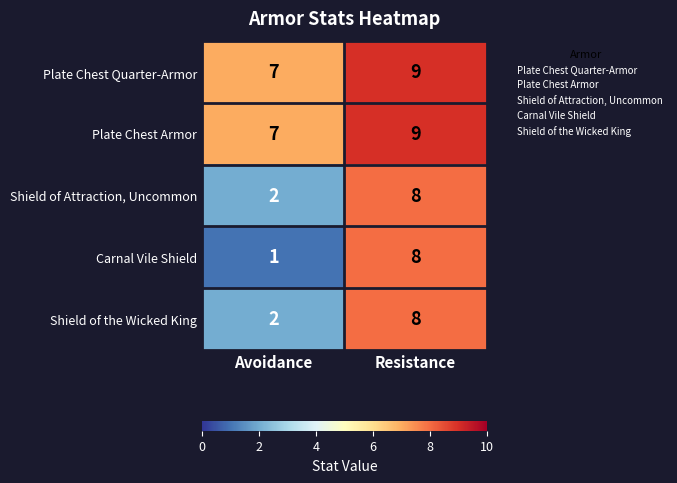

Which category has the highest value in the Carnal Vile Shield series?

Resistance